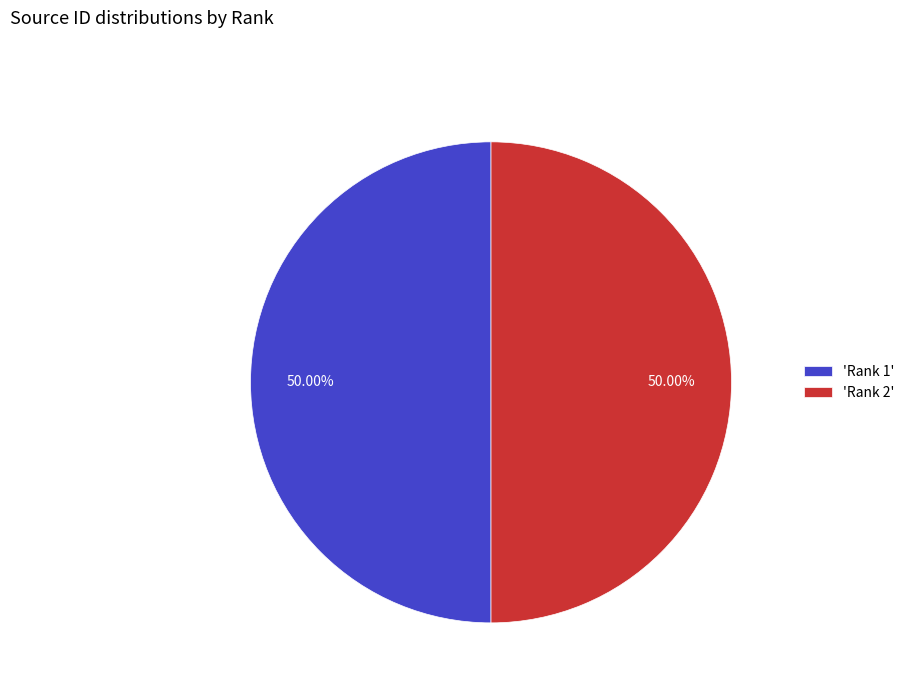

What is the ratio of the value at 'Rank 2' to the value at 'Rank 1'?

1.0